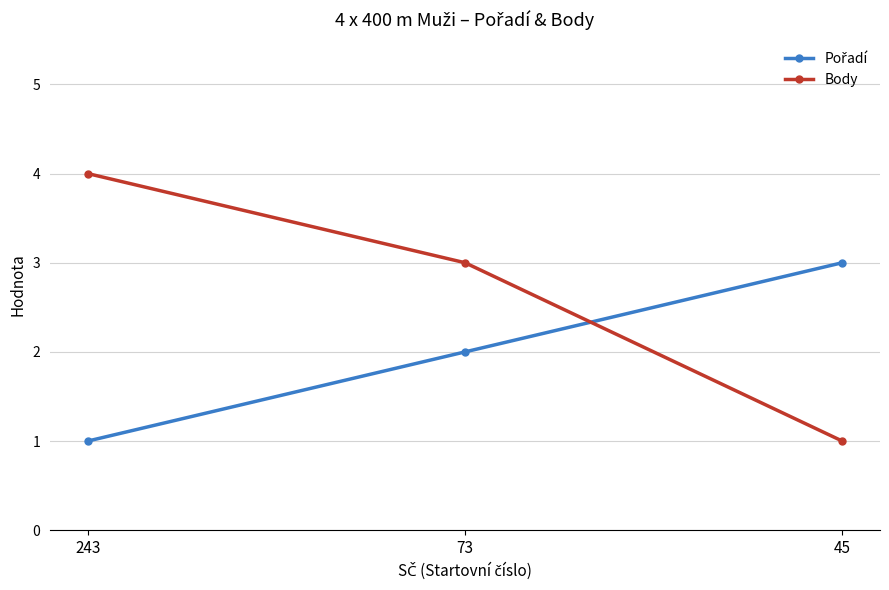

What is the total value across all series at 45?

4